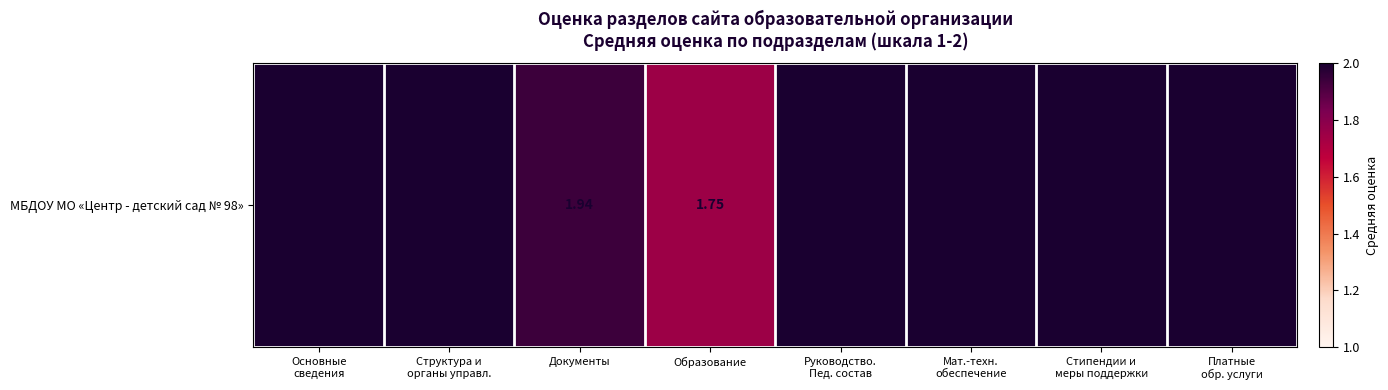

Rank the categories by value from highest to lowest.

Основные
сведения, Структура и
органы управл., Руководство.
Пед. состав, Мат.-техн.
обеспечение, Стипендии и
меры поддержки, Платные
обр. услуги, Документы, Образование